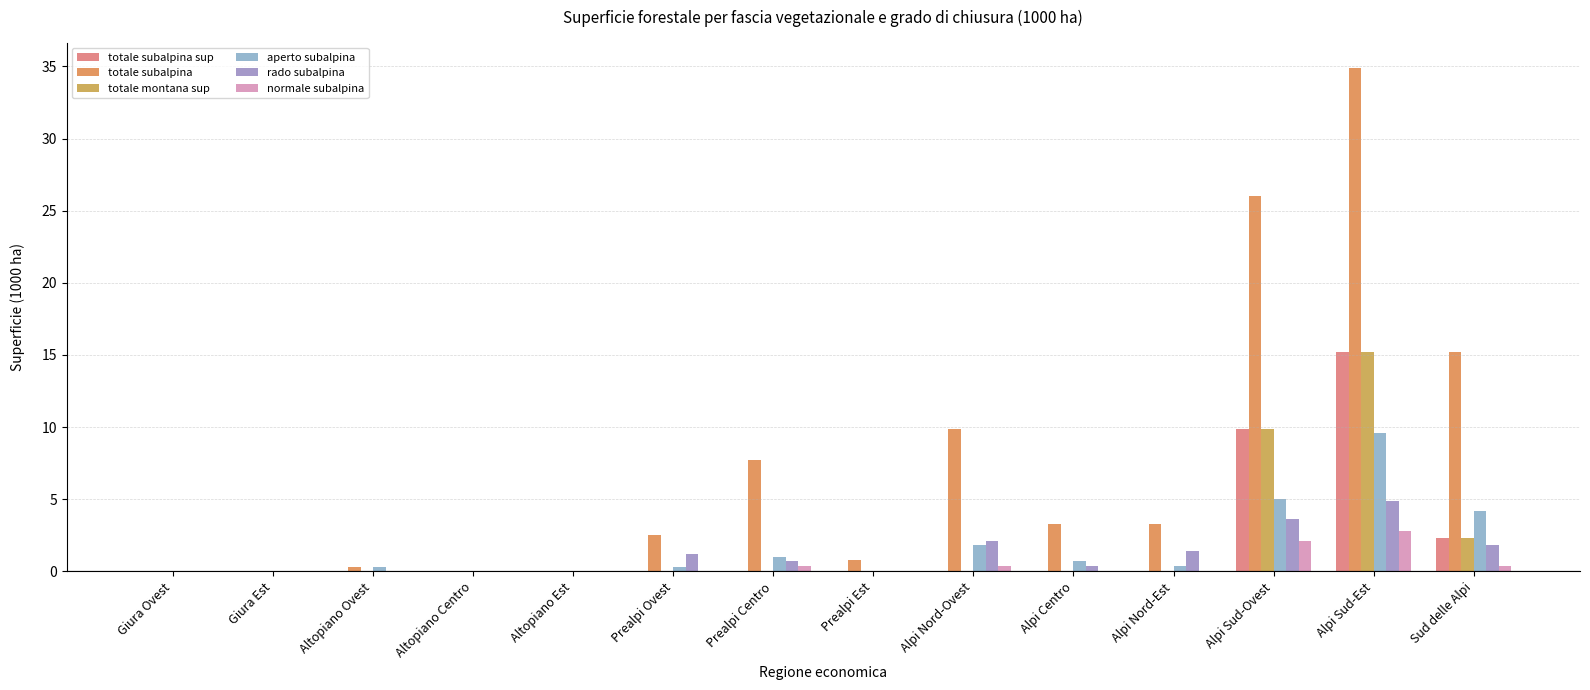

How many series are shown in this chart?

6